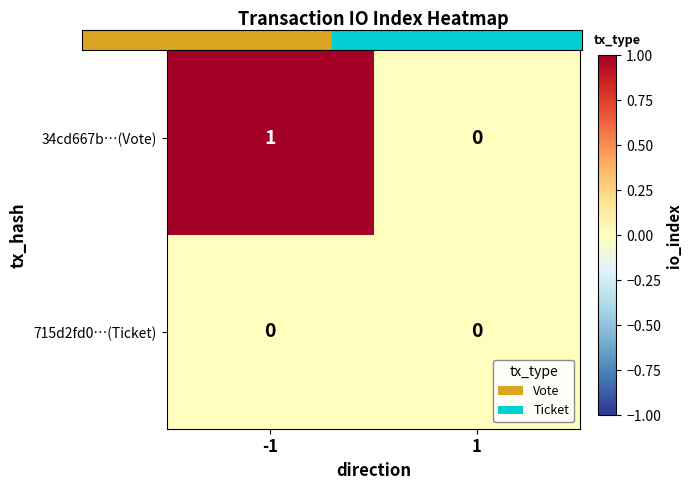

Is it true that 34cd667b…(Vote) equals -1 at 1?

False